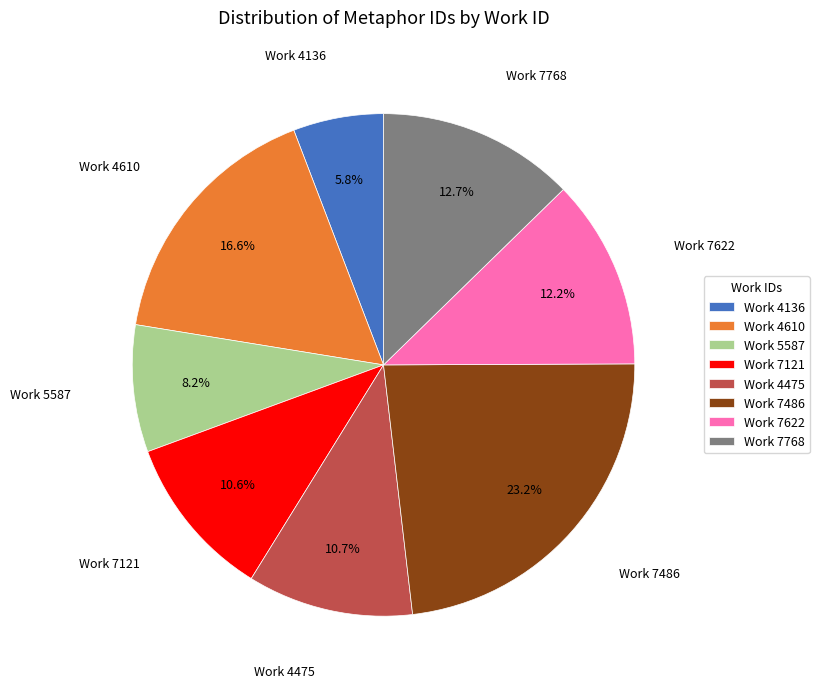

What is the largest slice in the pie chart?

Work 7486